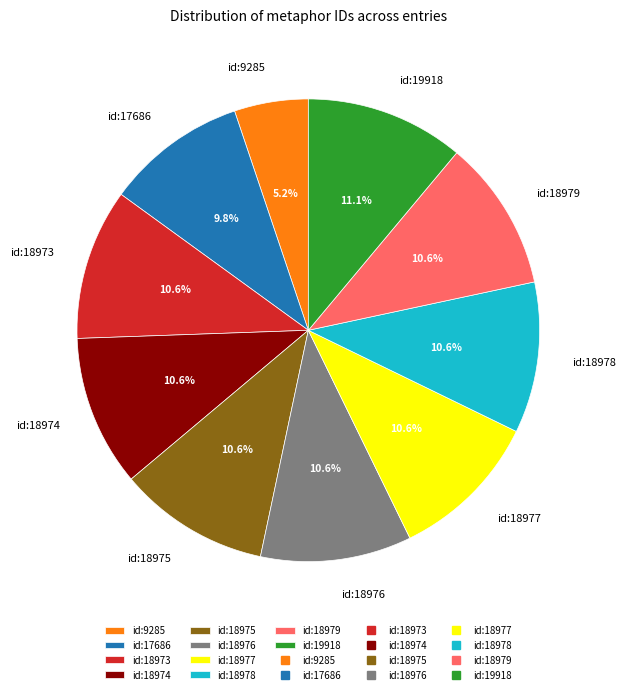

Is there a majority slice in this chart?

No